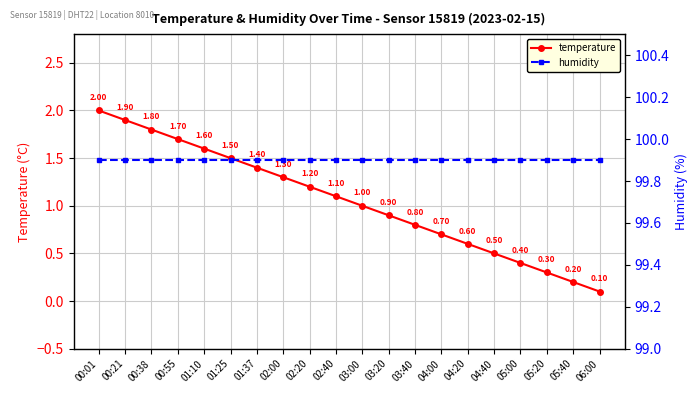

What is the value of the humidity point at the 18th from the left?

99.9